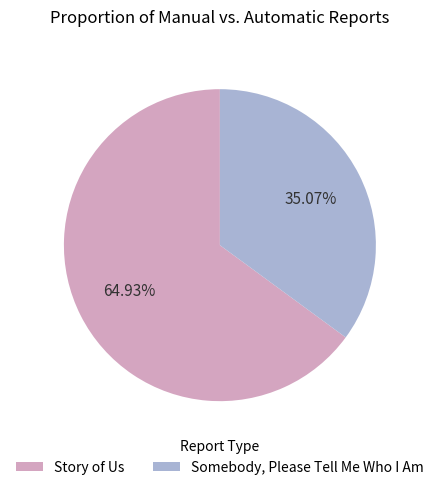

What is the smallest slice in the pie chart?

Somebody, Please Tell Me Who I Am